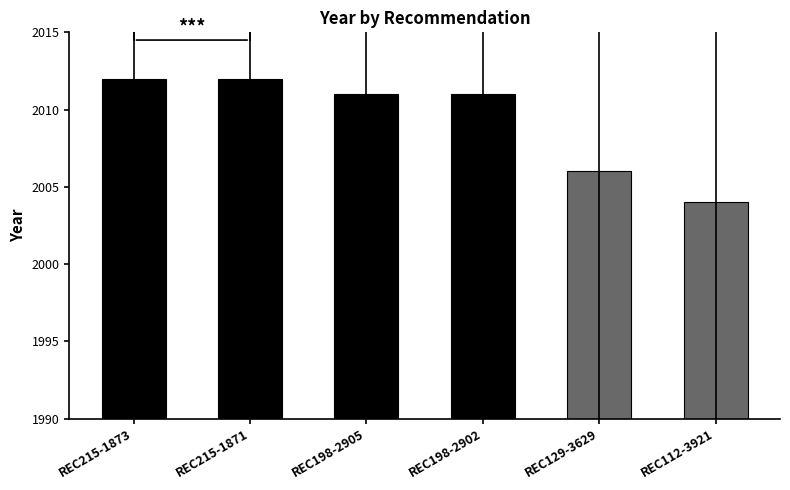

Which category has the lowest value across all series?

REC112-3921